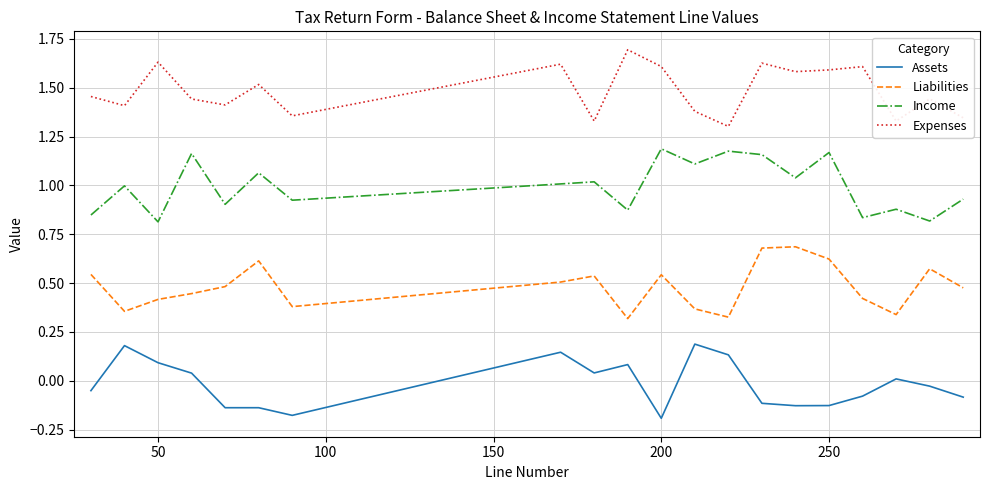

True or false: Liabilities and Income intersect in this chart.

False